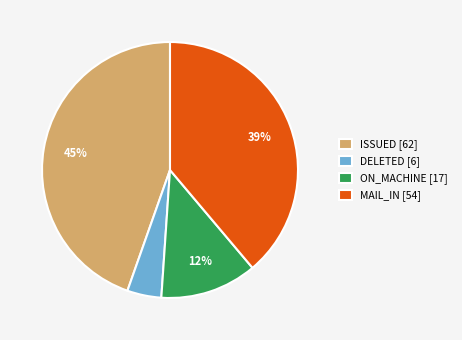

Is there a majority slice in this chart?

No